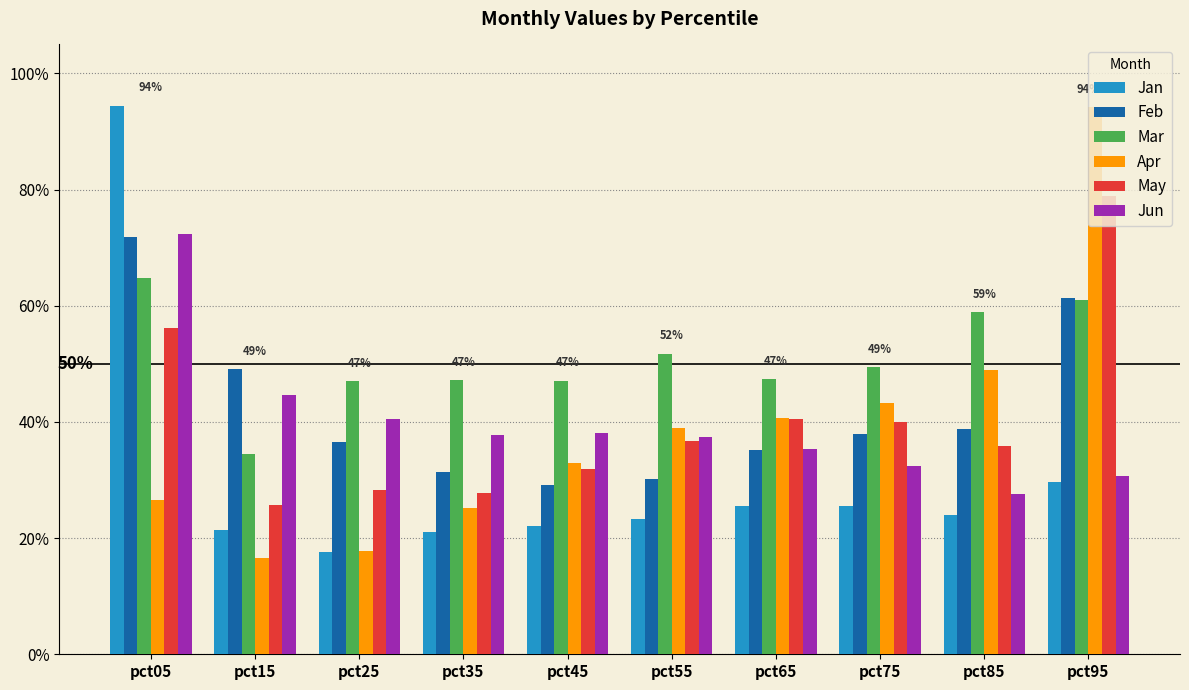

Which series changed the most between pct35 and pct75?

Apr